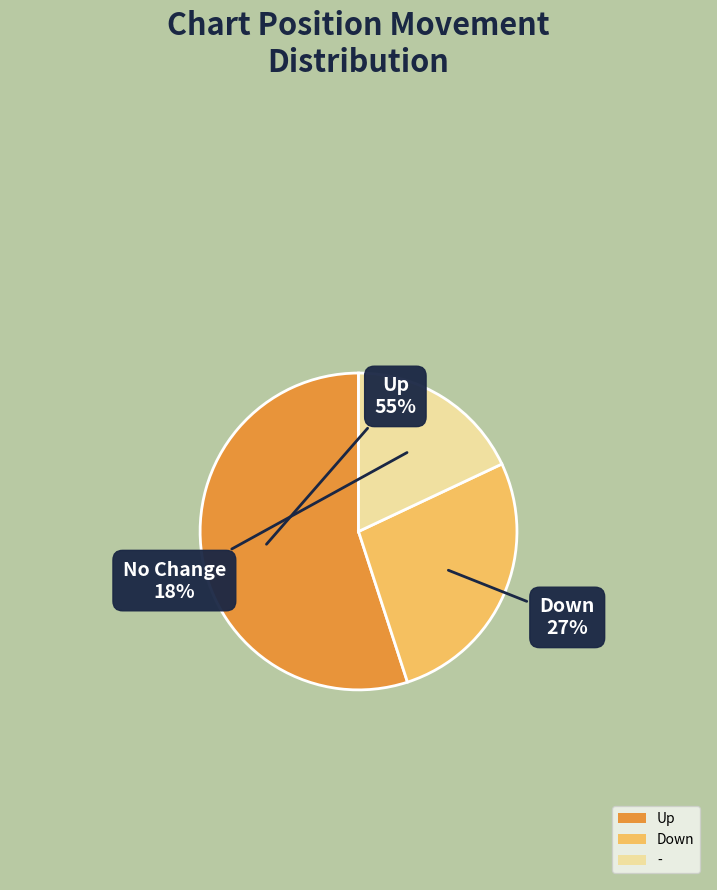

To the nearest percent, what is the average slice percentage?

33%